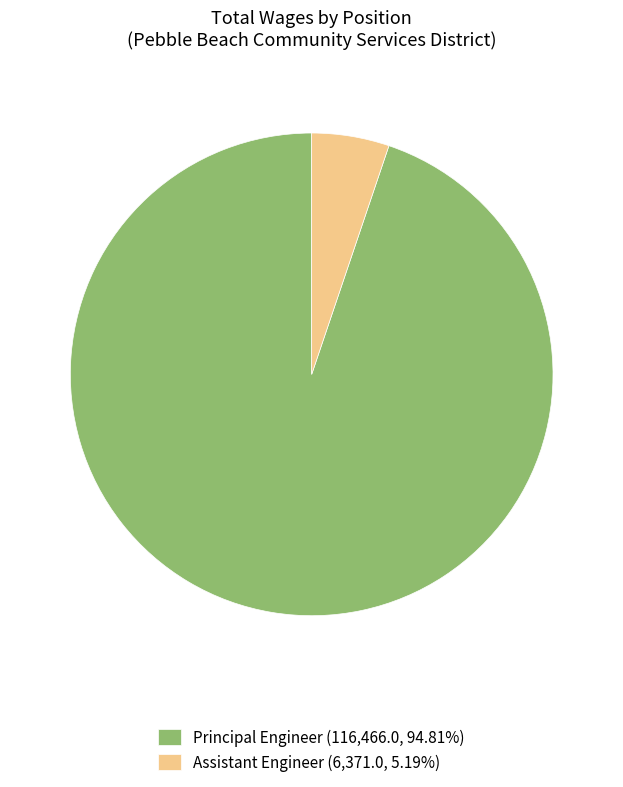

Is the sum of Assistant Engineer (6,371.0, 5.19%) and Principal Engineer (116,466.0, 94.81%) greater than half?

Yes